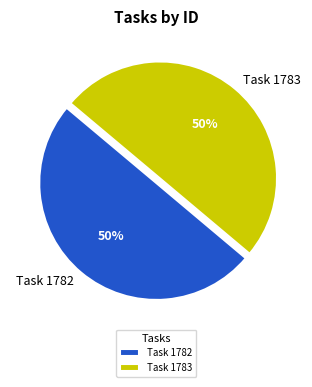

What is the ratio of the value at Task 1782 to the value at Task 1783?

1.0